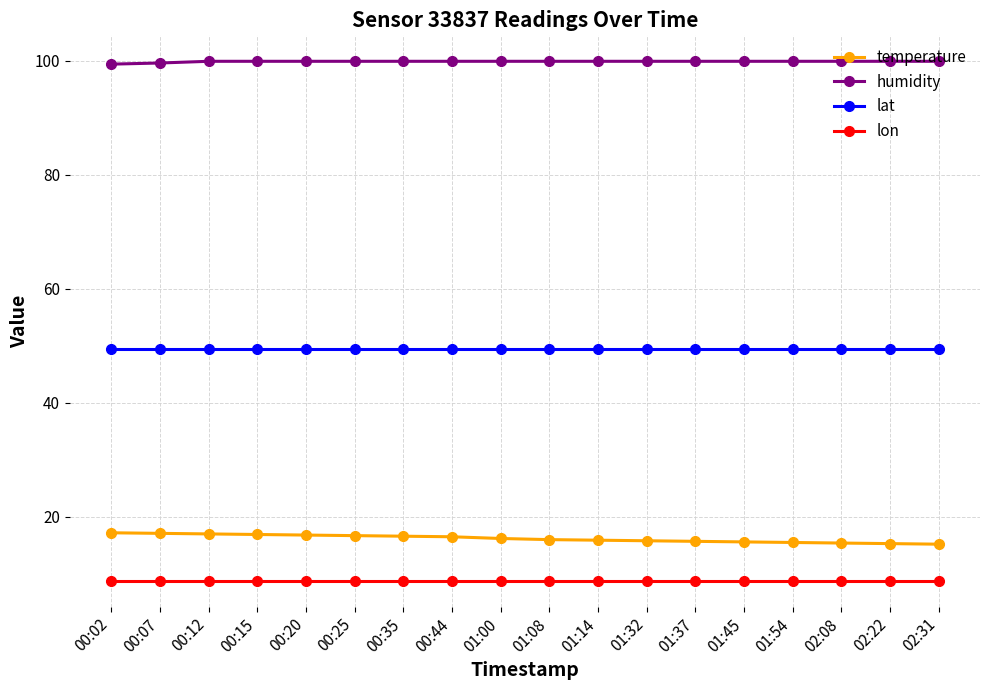

What is the maximum value shown in the chart?

99.9